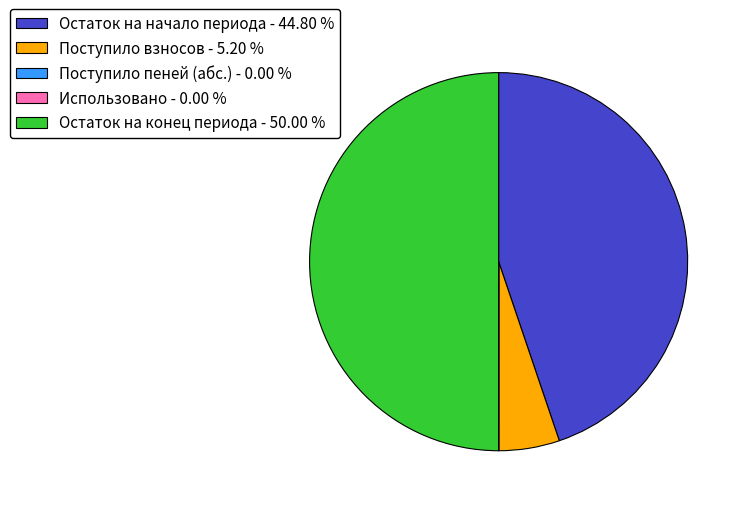

Is the sum of Остаток на конец периода - 50.00 % and Поступило взносов - 5.20 % greater than half?

Yes